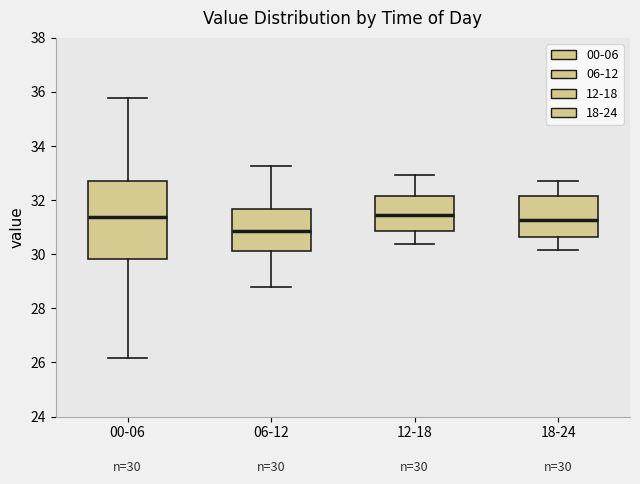

Comparing the boxes themselves (not the whiskers), which one is the tallest?

00-06